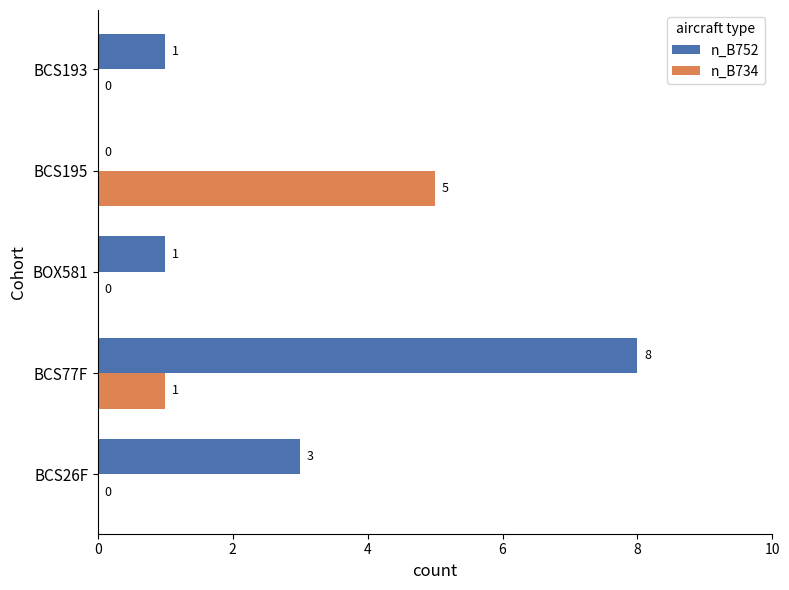

The value of n_B734 at BCS26F is 0. True or false?

True